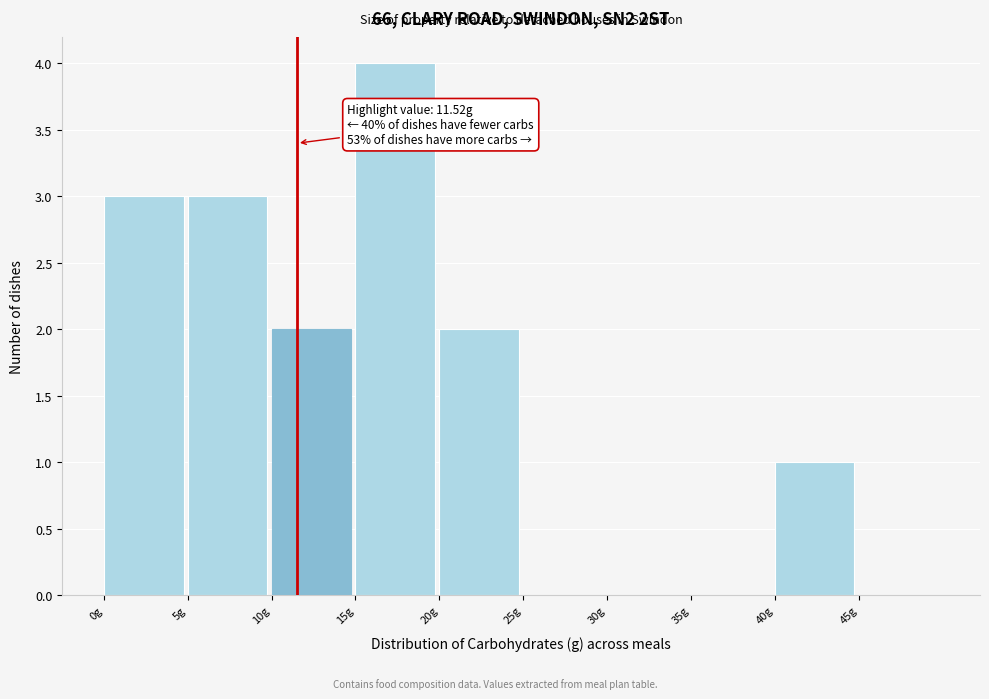

Which range on the x-axis has the tallest bar?

15 to 20